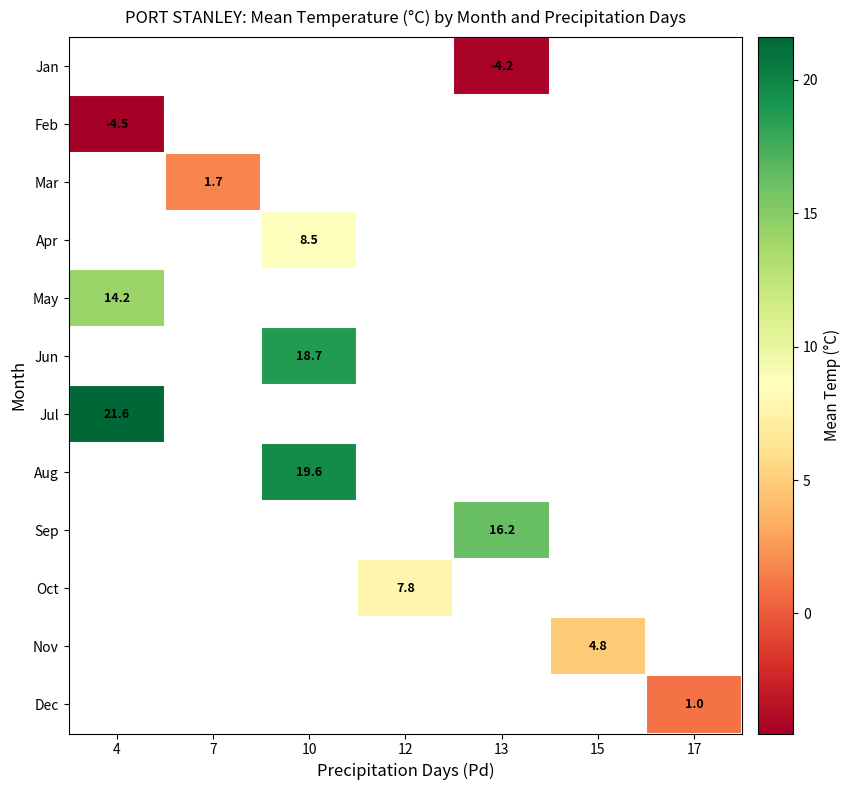

The value of Apr at 10 is 8.5. True or false?

True